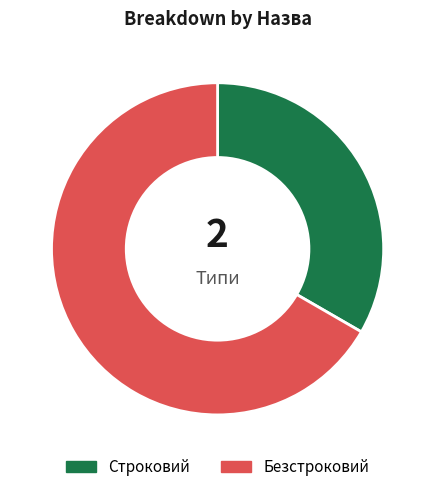

Which slice represents more than half of the pie?

Безстроковий